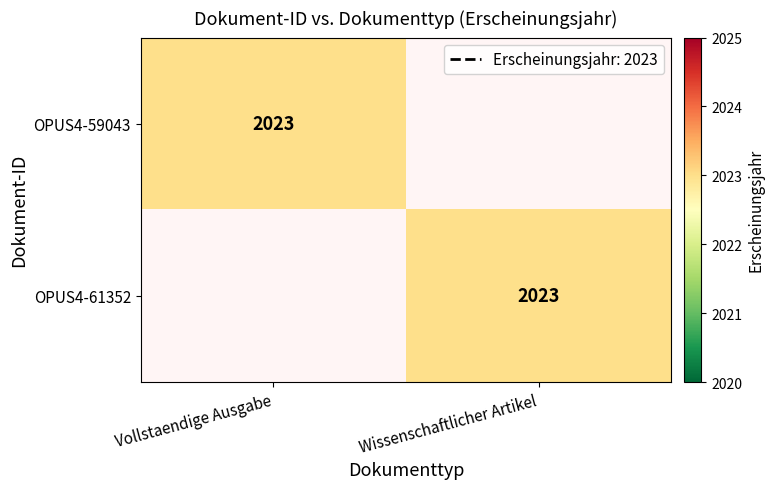

The value of OPUS4-59043 at Vollstaendige Ausgabe is 1272. True or false?

False